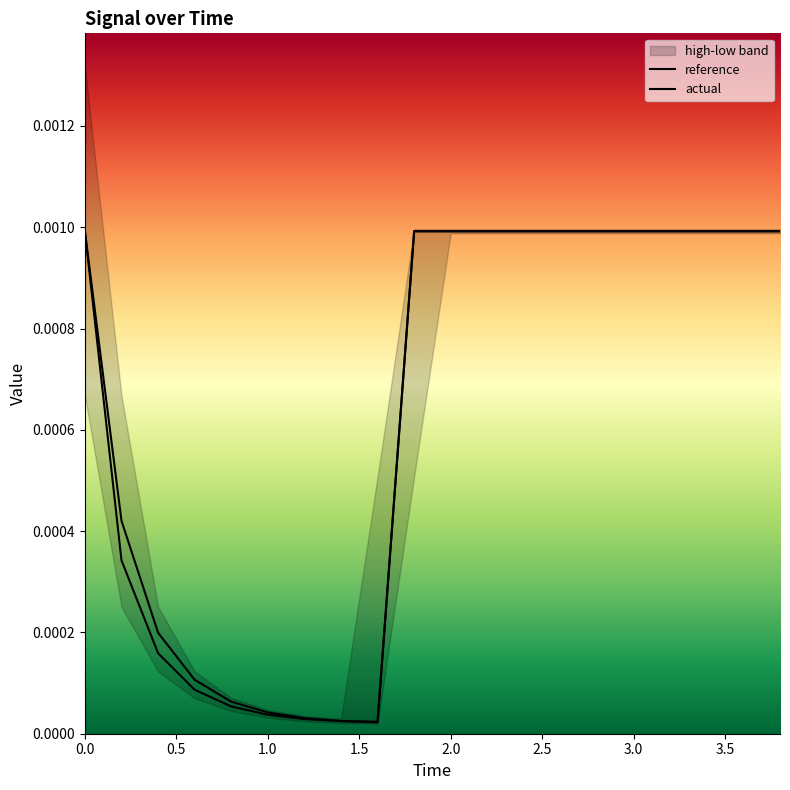

Which series changed the most between 0.4 and 3.4?

reference